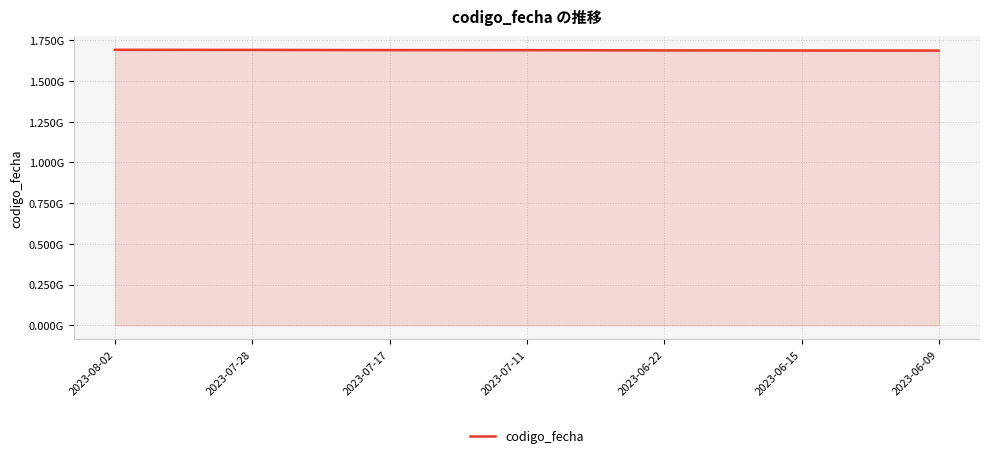

List the labels in order of value, largest first.

2023-08-02, 2023-07-28, 2023-07-17, 2023-07-11, 2023-06-22, 2023-06-15, 2023-06-09